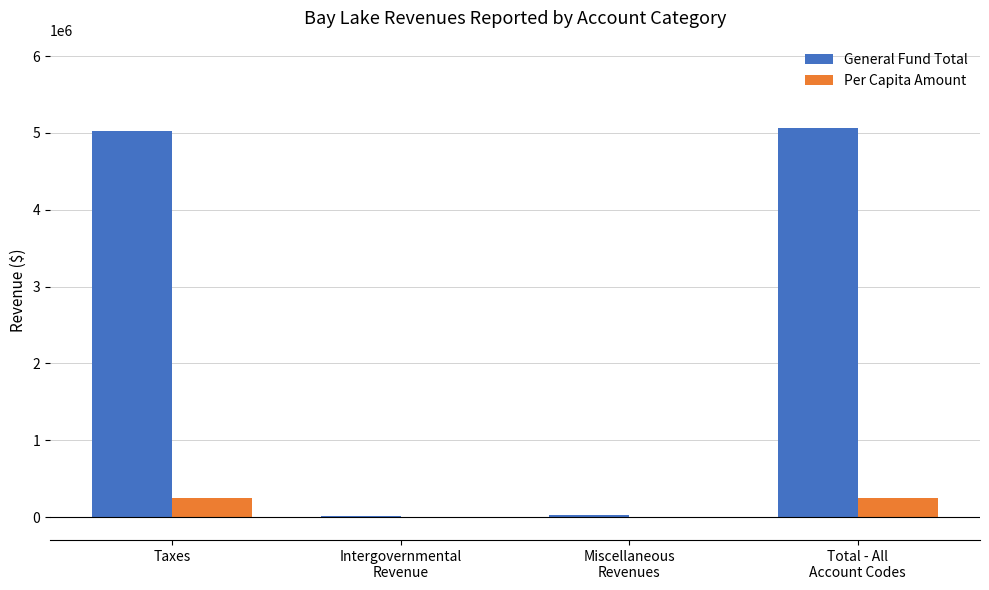

The value of Per Capita Amount at Taxes is 251343.0. True or false?

True